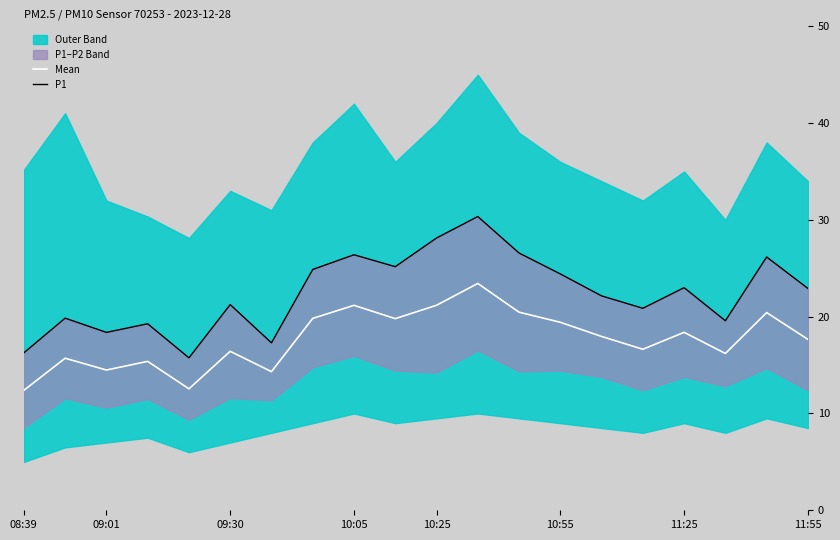

What is the value of the P1 point at the 20th from the left?

22.9